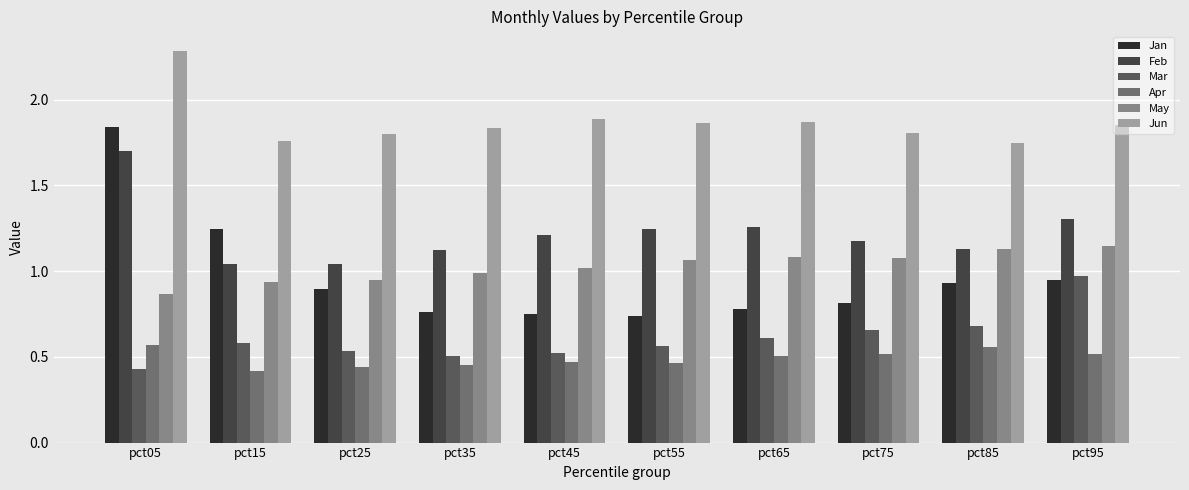

Does the chart contain any negative values?

No